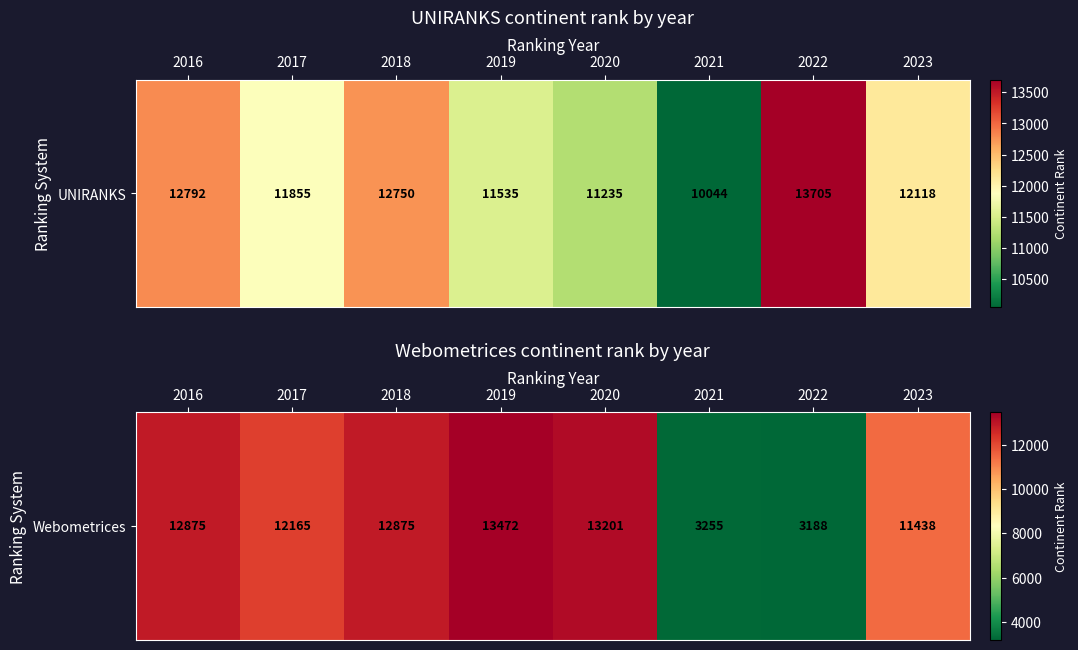

What is the minimum value shown in the chart?

3188